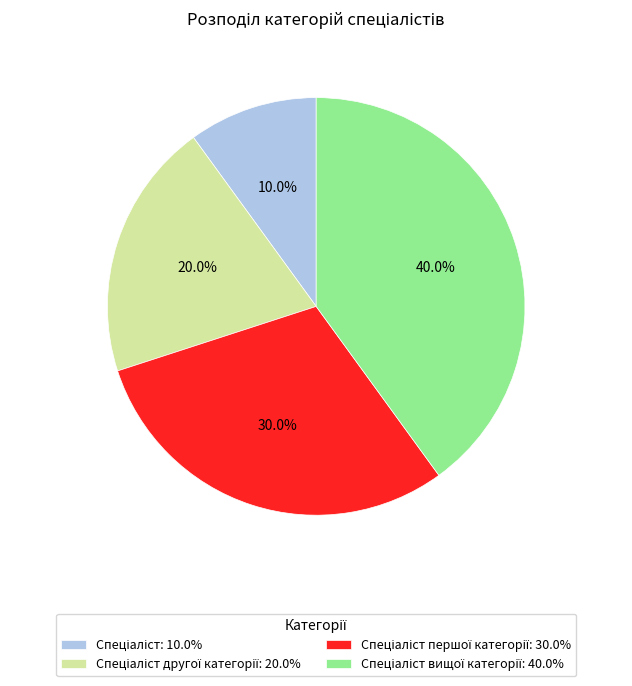

Does any single category account for the majority?

No